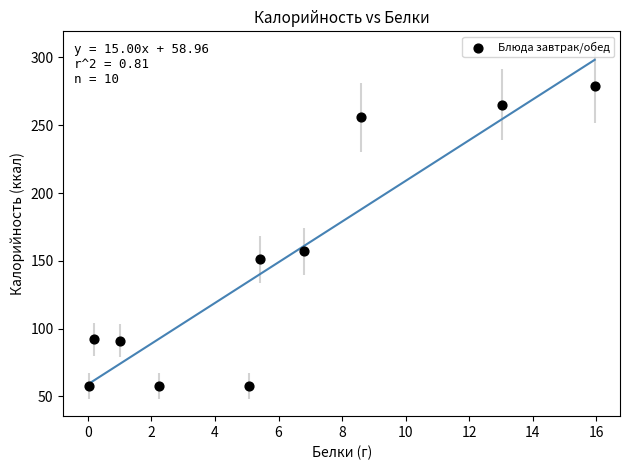

What Y value in the scatter plot is closest to 168?

157